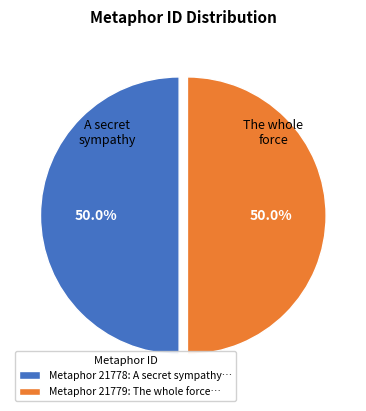

How many slices are in this pie chart?

2